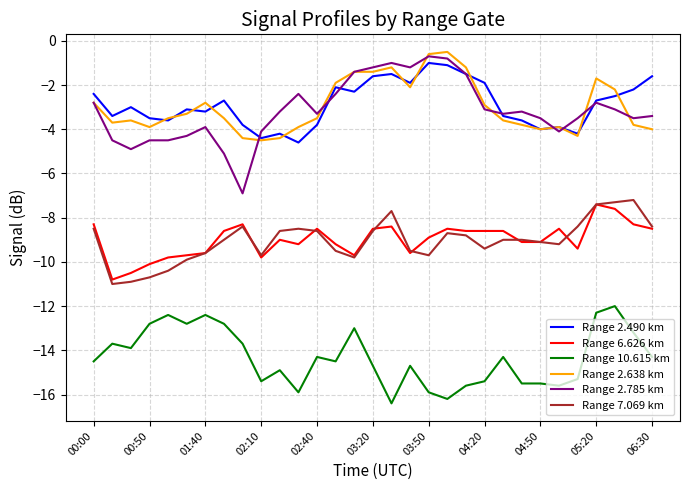

True or false: Range 7.069 km and Range 2.785 km intersect in this chart.

False